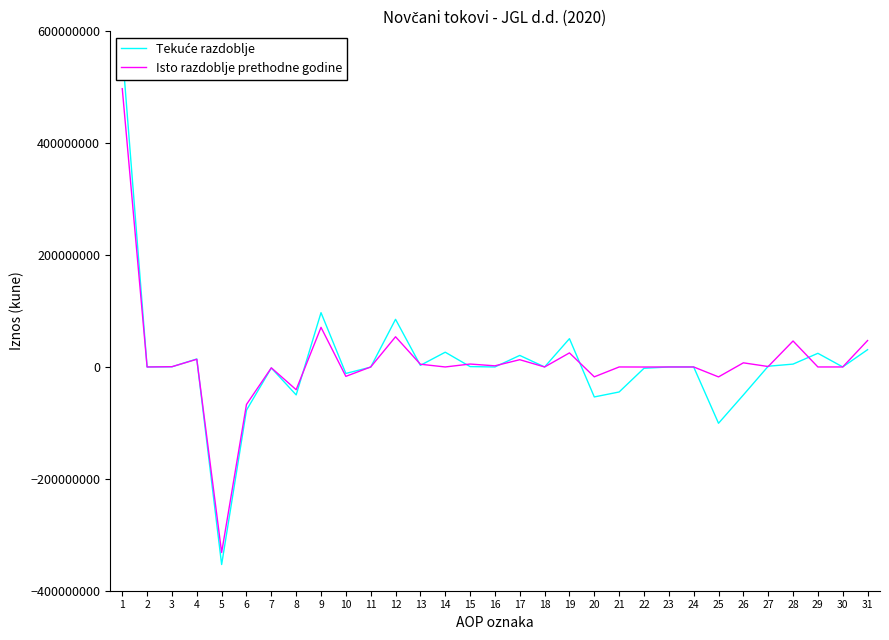

At which category does Tekuće razdoblje reach its first local peak?

4